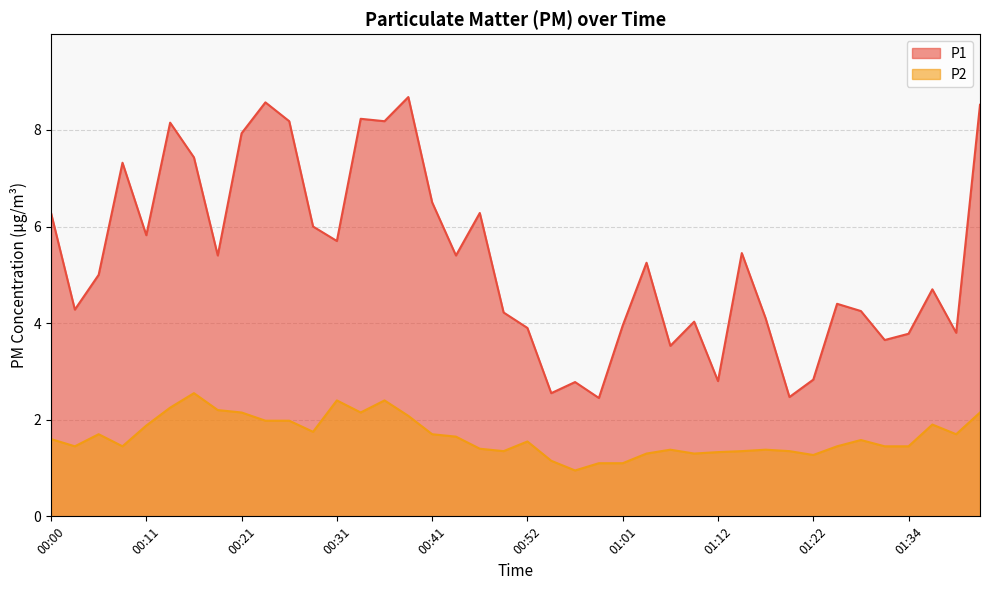

List the labels in order of P1 value, largest first.

00:39, 00:23, 01:42, 00:33, 00:26, 00:36, 00:13, 00:21, 00:16, 00:08, 00:41, 00:00, 00:47, 00:28, 00:11, 00:31, 01:14, 00:18, 00:44, 01:04, 00:06, 01:37, 01:24, 00:03, 01:29, 00:49, 01:17, 01:09, 01:01, 00:52, 01:39, 01:34, 01:32, 01:07, 01:22, 01:12, 00:56, 00:54, 01:19, 00:59